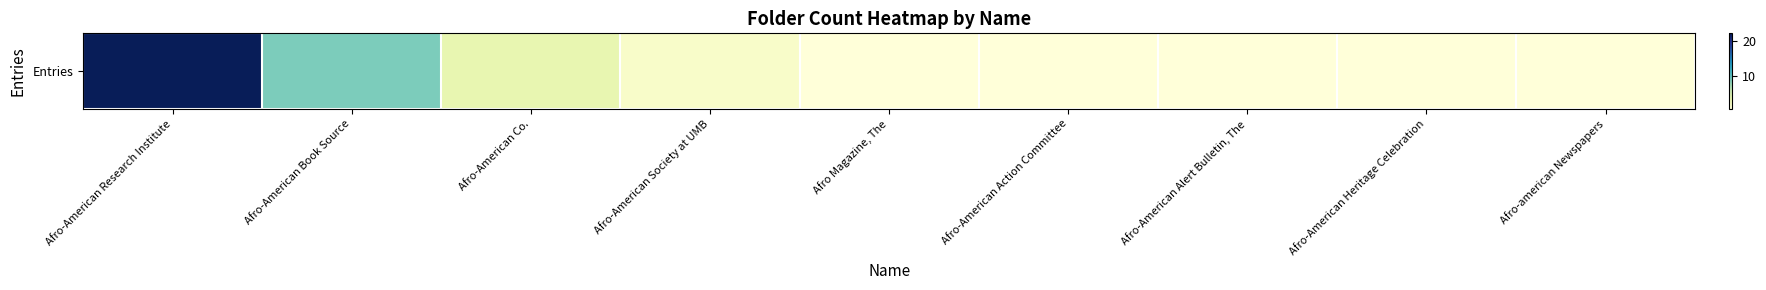

What is the ratio of the value at Afro-American Action Committee to the value at Afro-American Alert Bulletin, The?

1.0